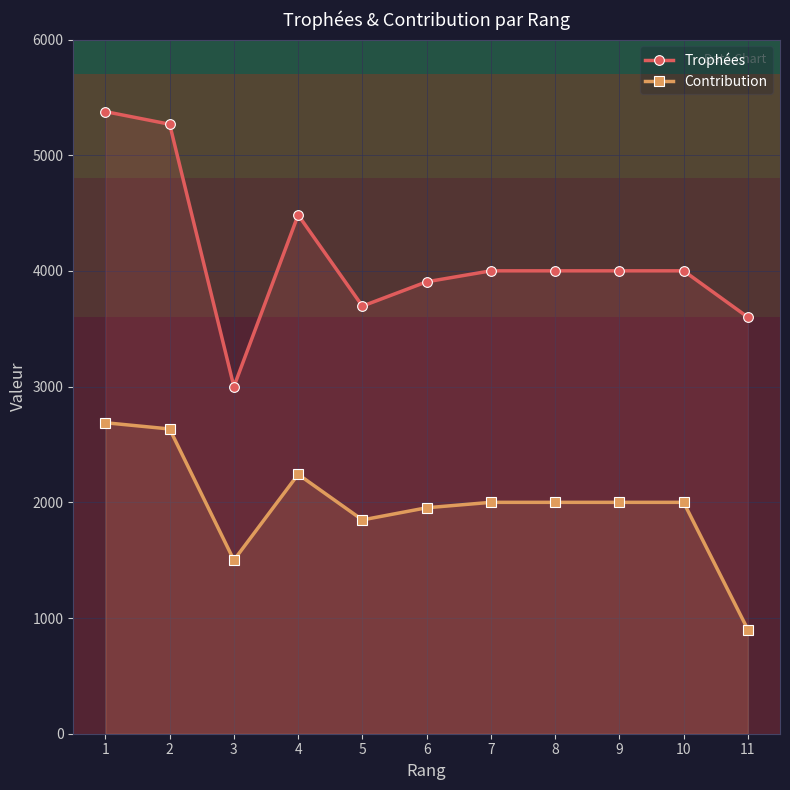

How many data points in Contribution are above 2000?

3